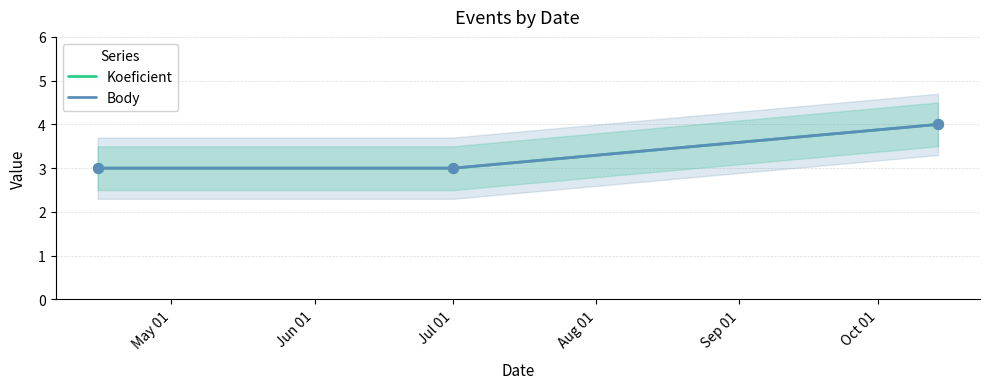

Which series has the largest total across all categories?

Koeficient